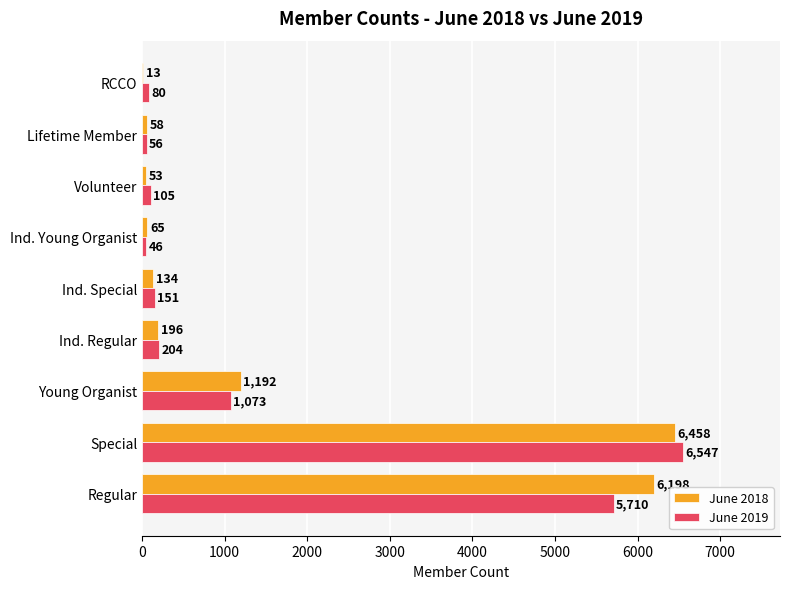

What is the highest value of the June 2018 series?

6458